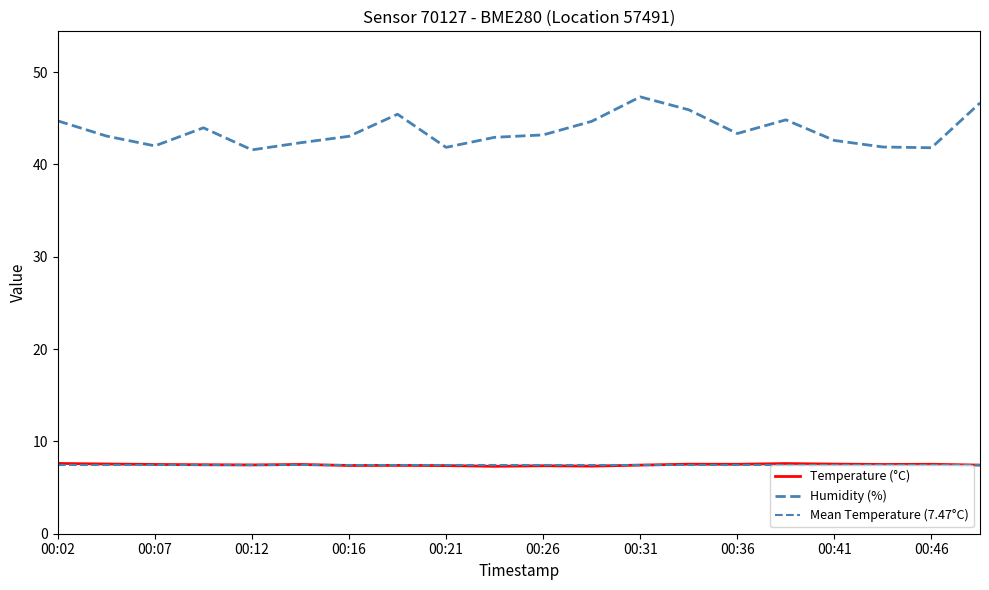

Which series has the largest total across all categories?

humidity